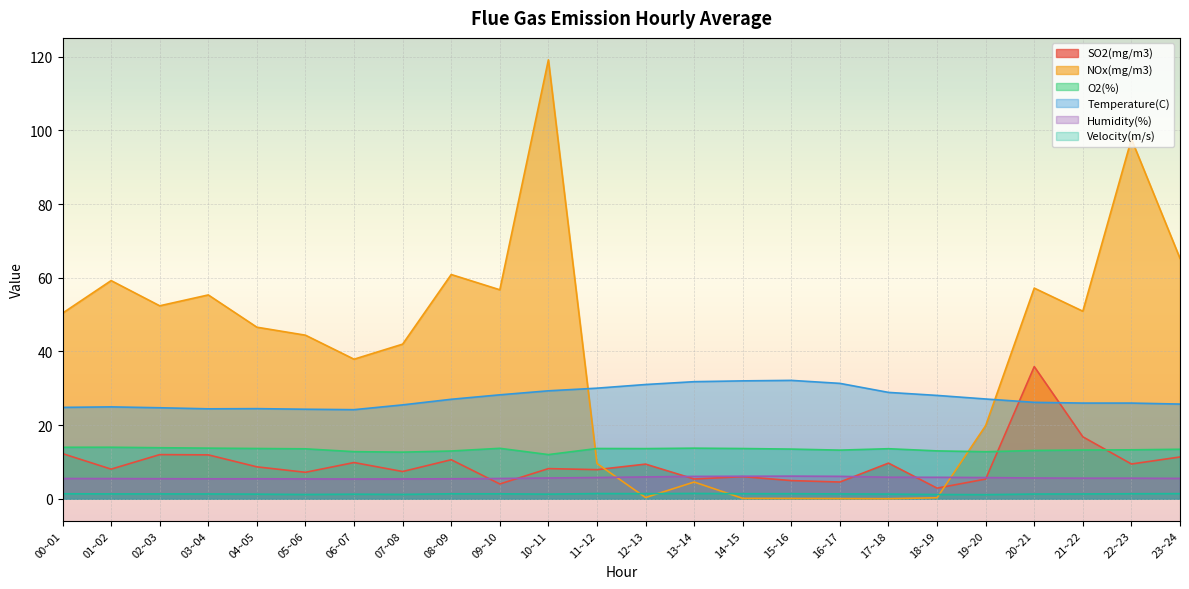

Between 03~04 and 12~13, which series saw the biggest shift?

NOx(mg/m3)